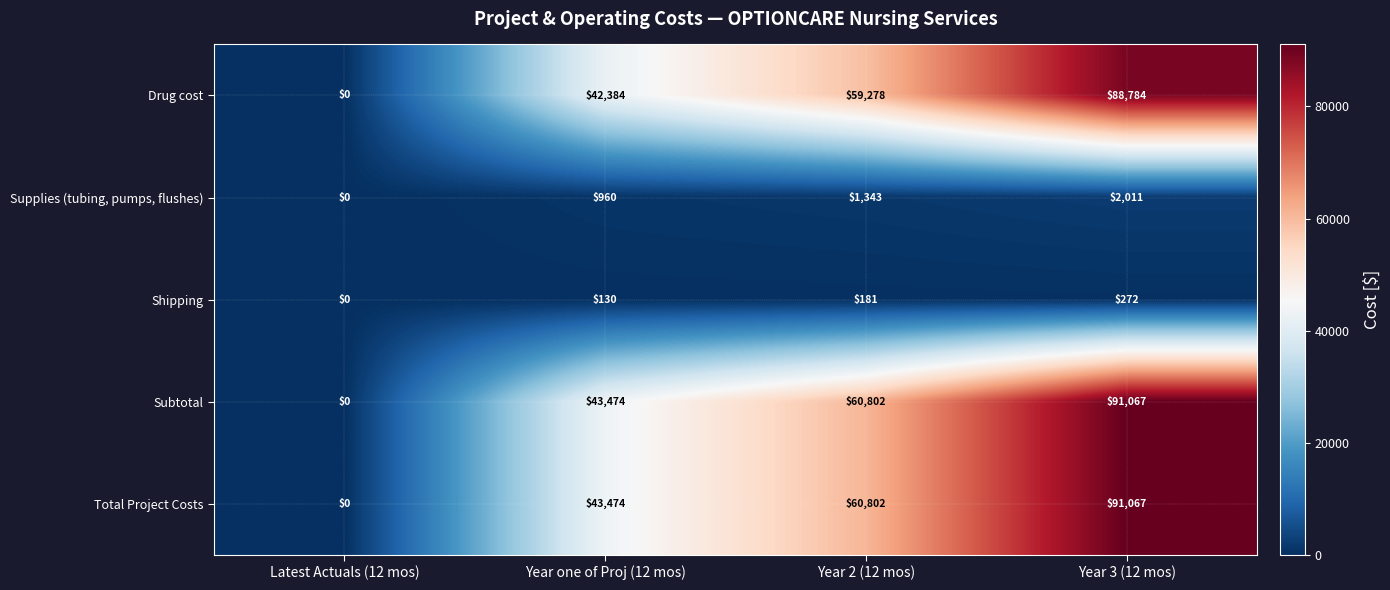

What is the difference between the second highest and minimum values in the Shipping series?

181